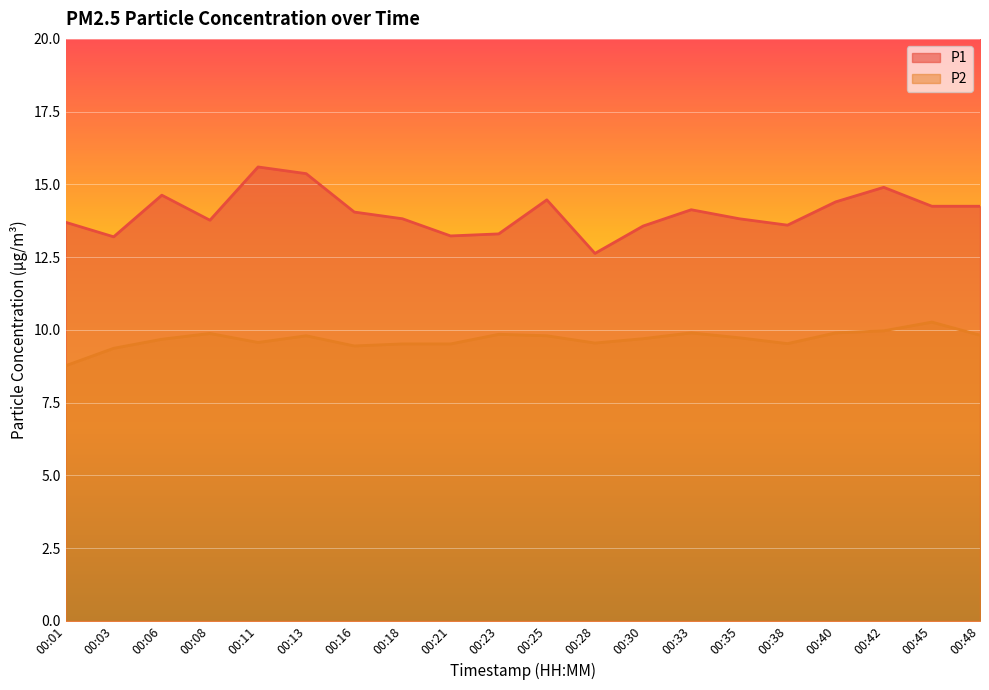

At how many categories does at least one series exceed 12?

20